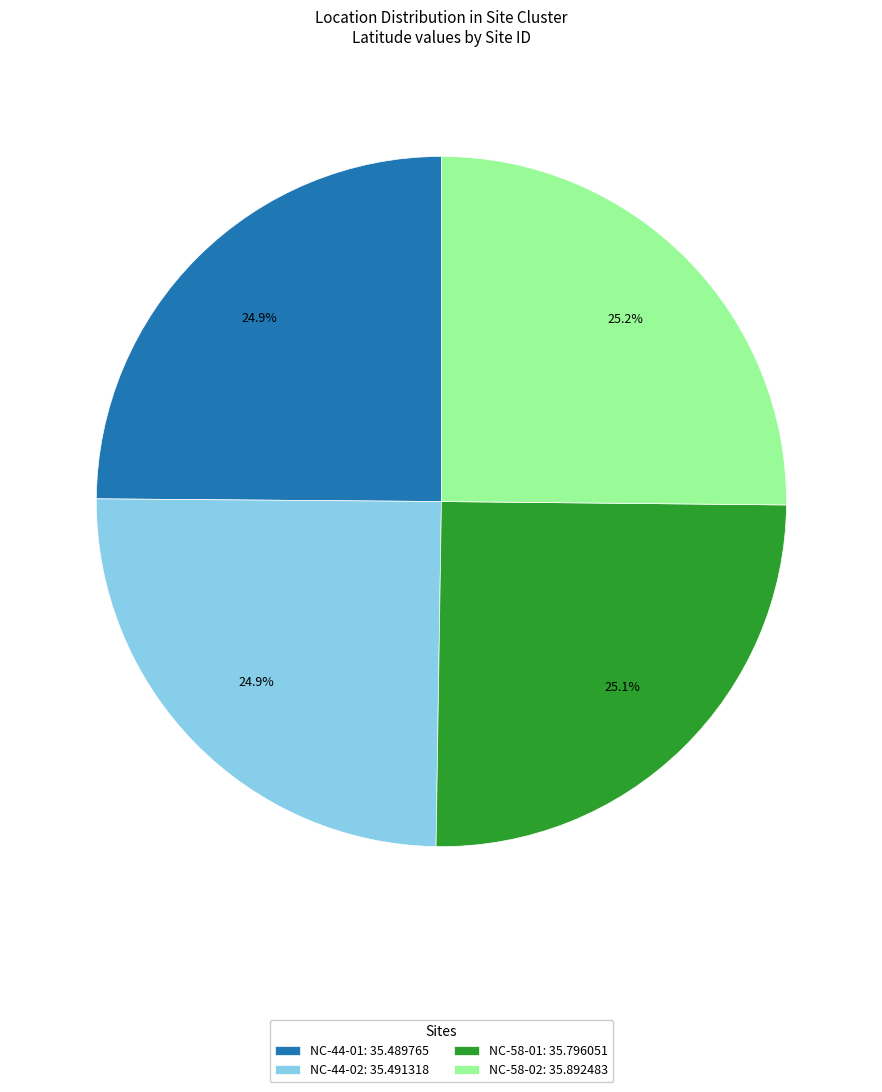

What is the ratio of the value at NC-44-01: 35.489765 to the value at NC-58-01: 35.796051?

1.0